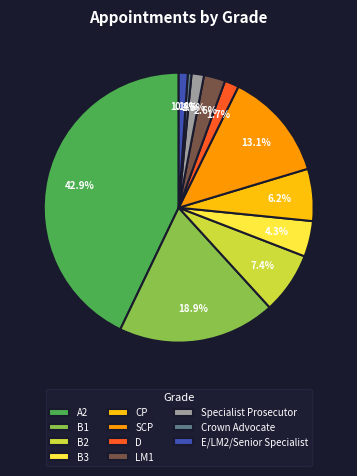

Is there a majority slice in this chart?

No